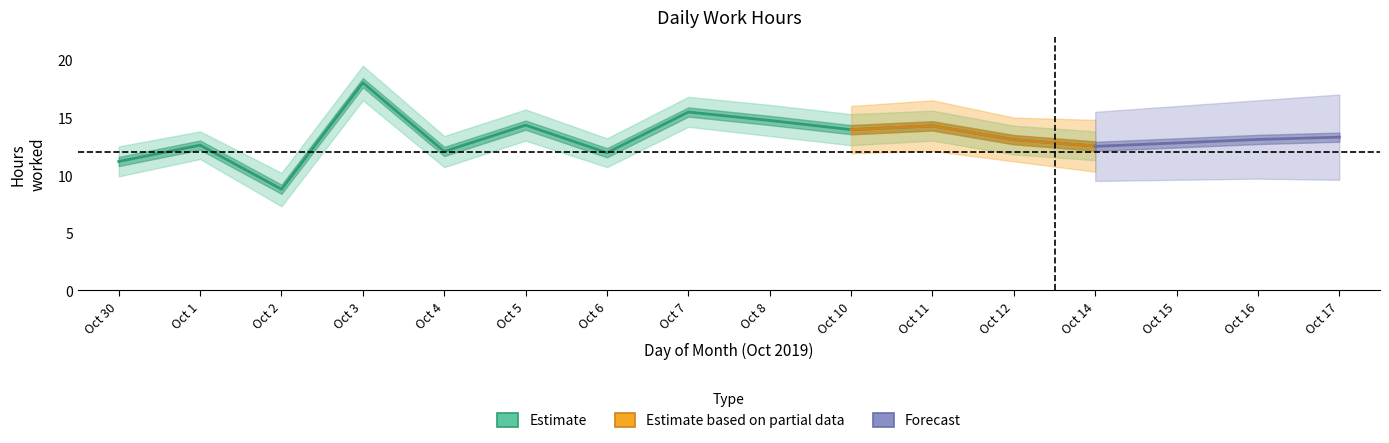

Count the number of data series in this chart.

3